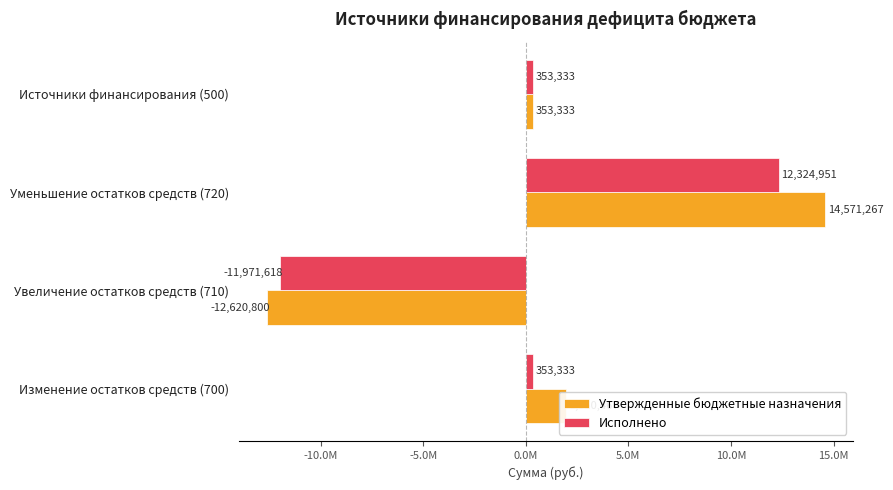

Rank the categories by Утвержденные бюджетные назначения value from lowest to highest.

Увеличение остатков средств (710), Источники финансирования (500), Изменение остатков средств (700), Уменьшение остатков средств (720)